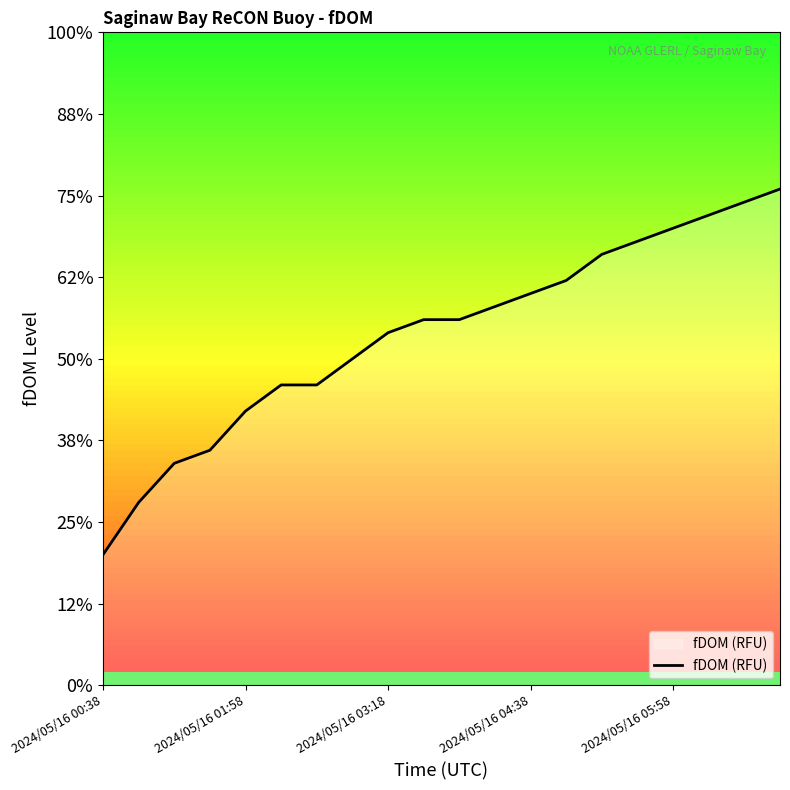

Does the chart display data point markers on the line(s)?

No